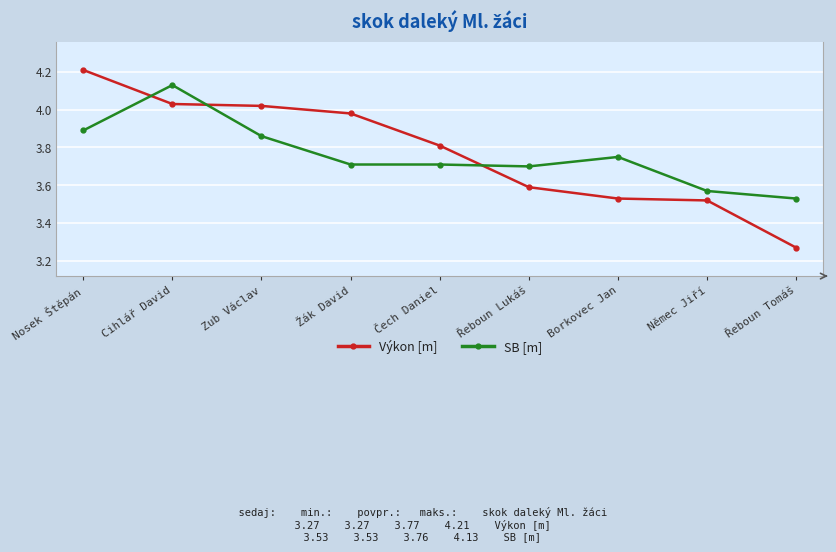

At which category is the sum across all series the highest?

Cihlář David